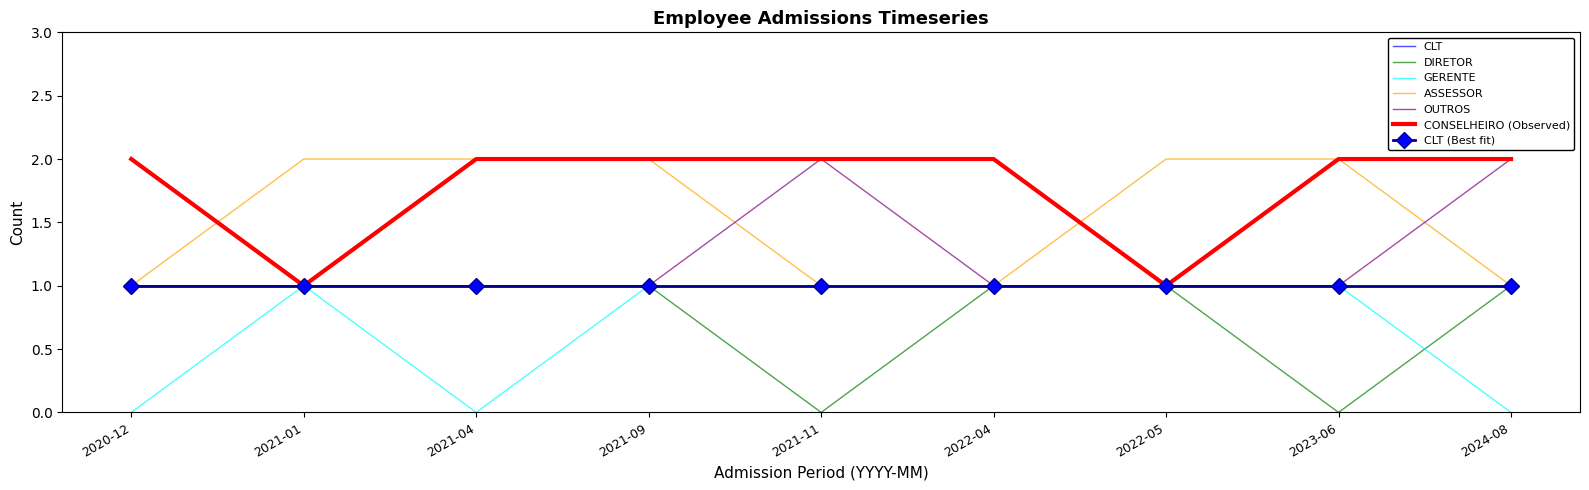

At how many categories does at least one series exceed 0?

9